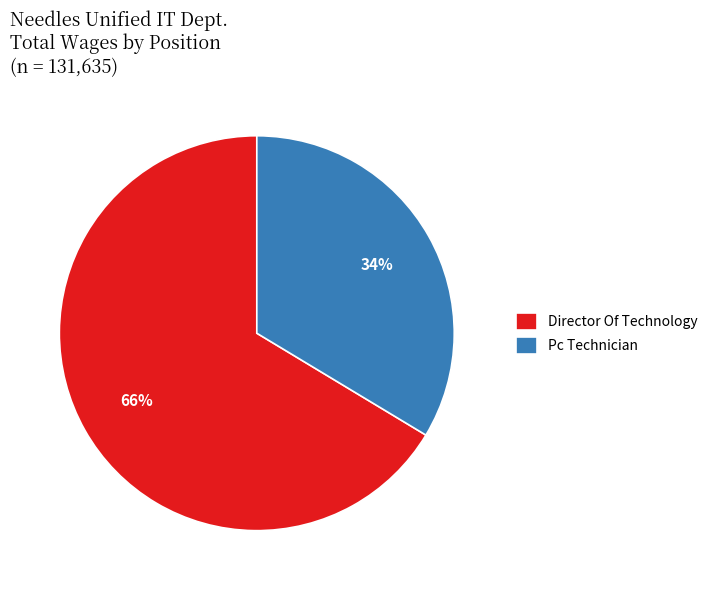

Combined, do Pc Technician and Director Of Technology account for over 50%?

Yes